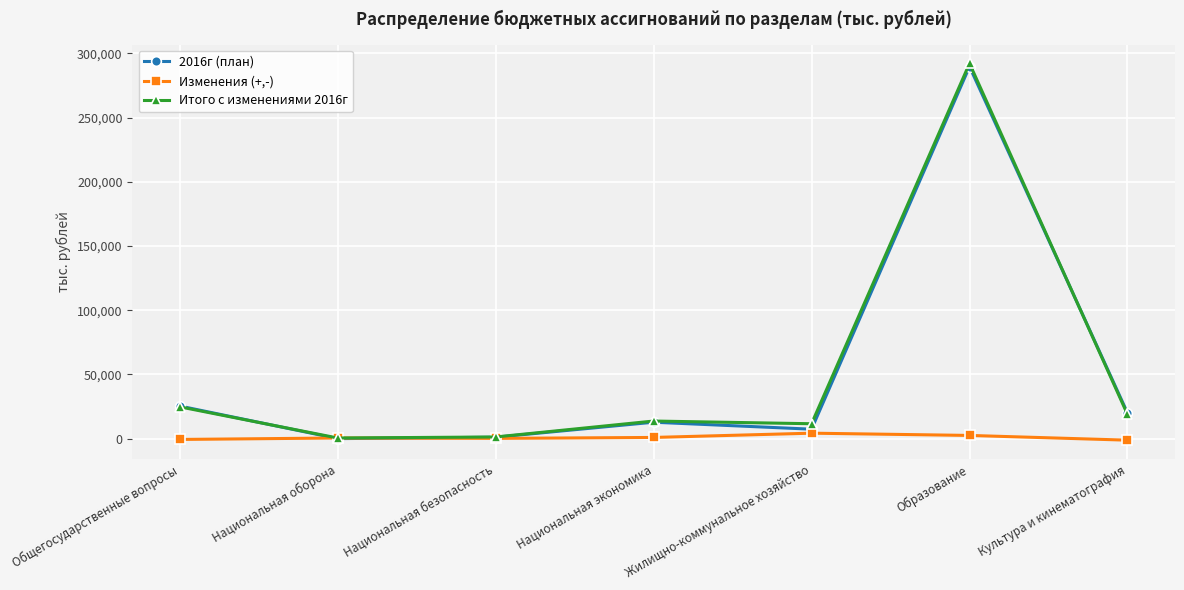

What is the label of the 2nd point from the left?

Национальная оборона